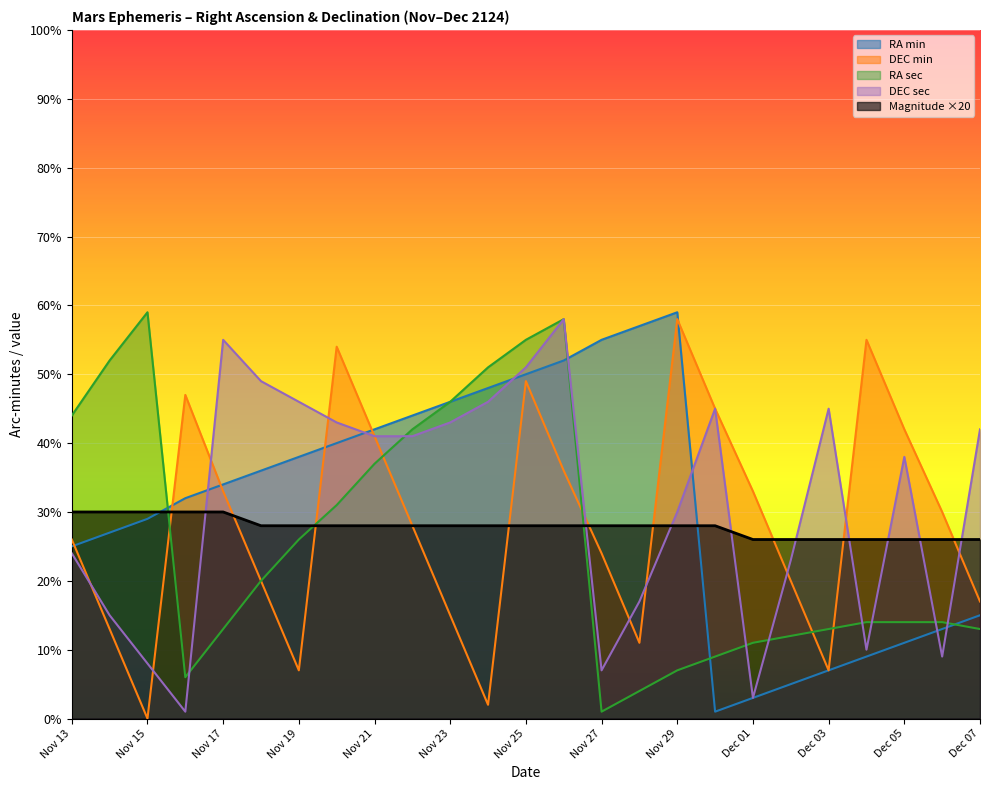

List the series in order of their peak value, lowest first.

Magnitude, DEC min, DEC sec, RA min, RA sec